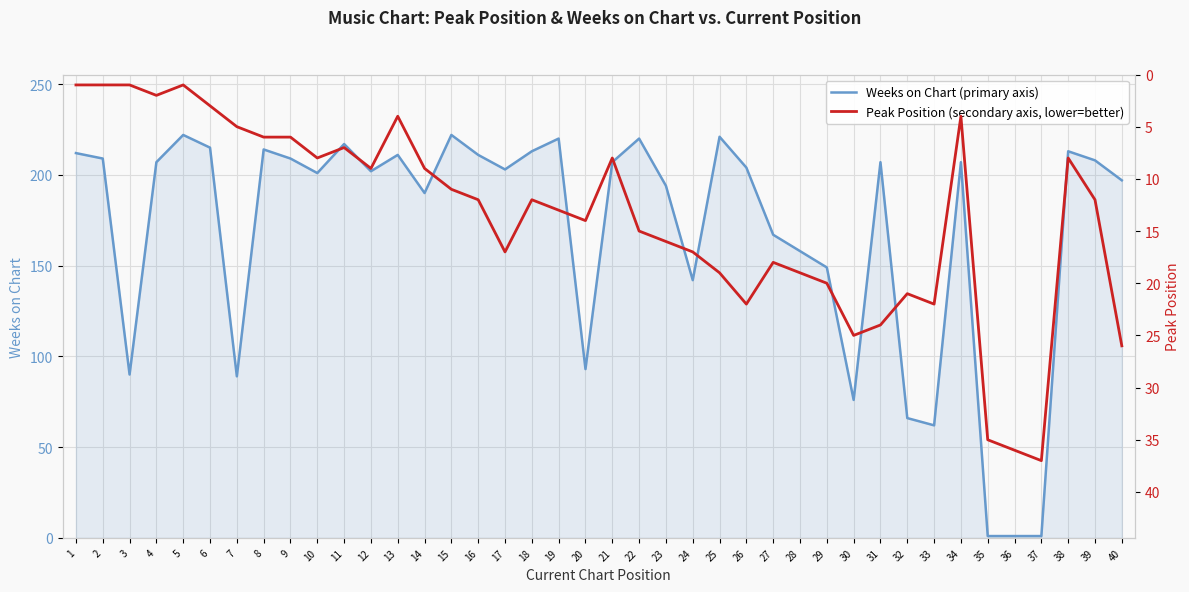

Which has a higher value, 34 or 19?

19